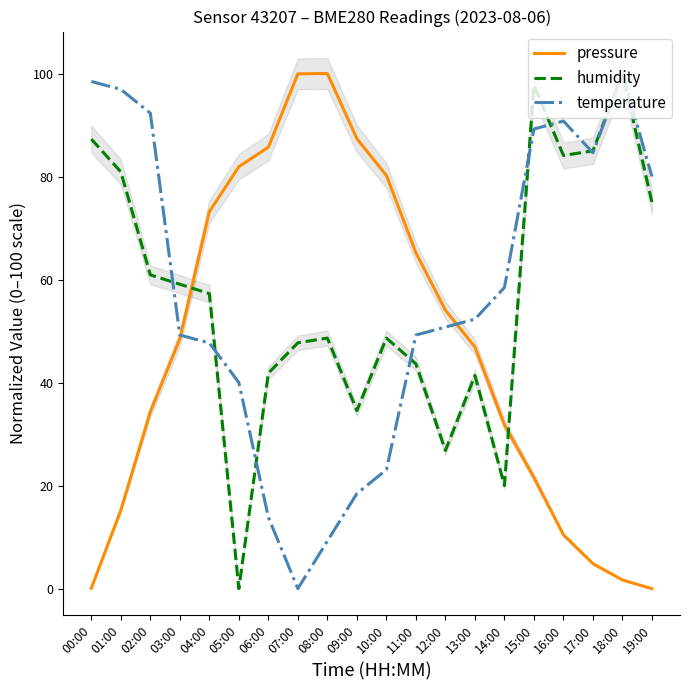

Which series has the largest total across all categories?

temperature